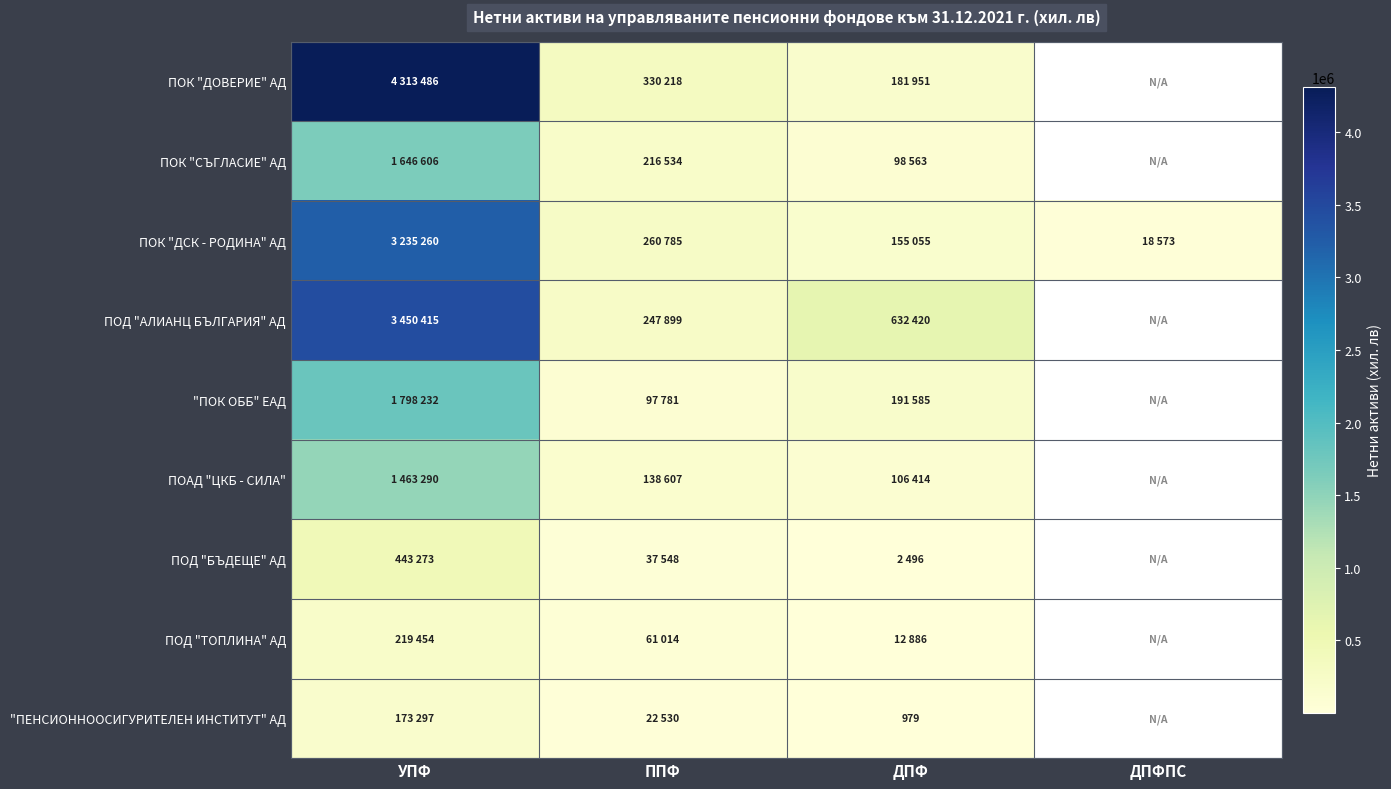

What is the total value across all series at ДПФ?

1382349.0